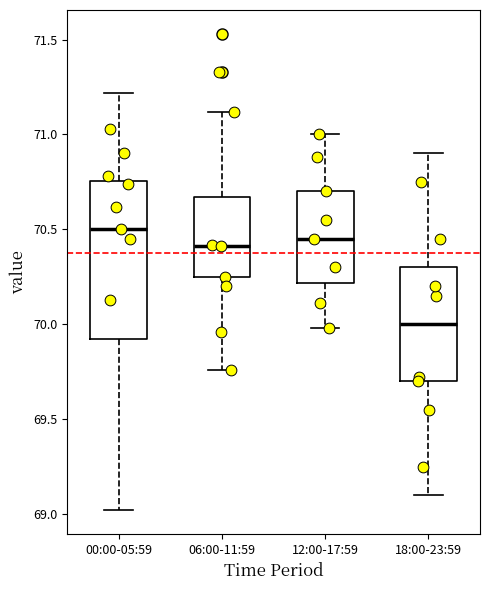

Which box has the lowest median line?

18:00-23:59